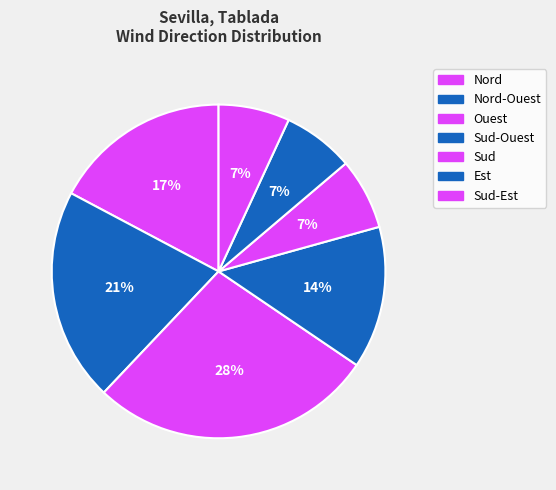

Which slice is the smallest?

Sud